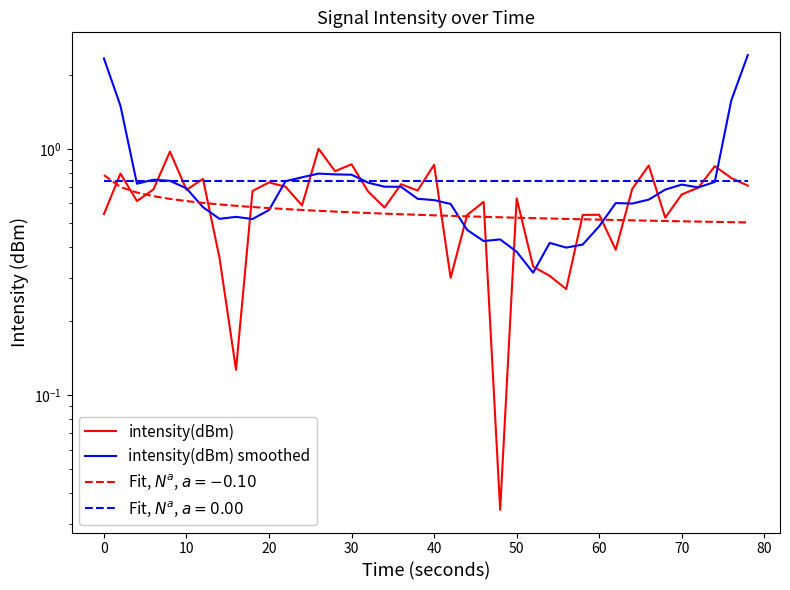

Is the value of intensity(dBm) smoothed at 31 greater than the value of intensity(dBm) at 32?

No